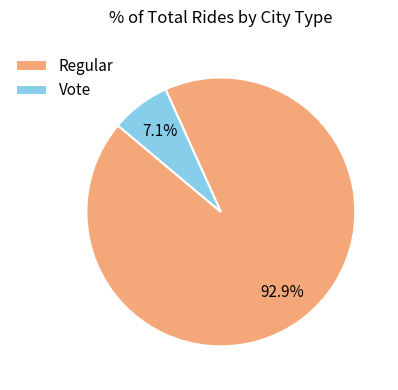

To the nearest percent, what is the average slice percentage?

50%